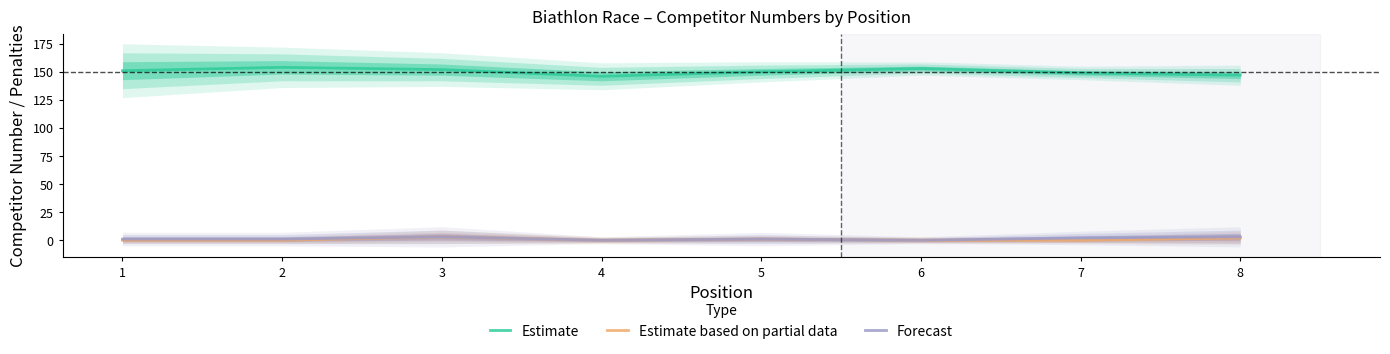

Which series changed the most between 1 and 5?

Estimate